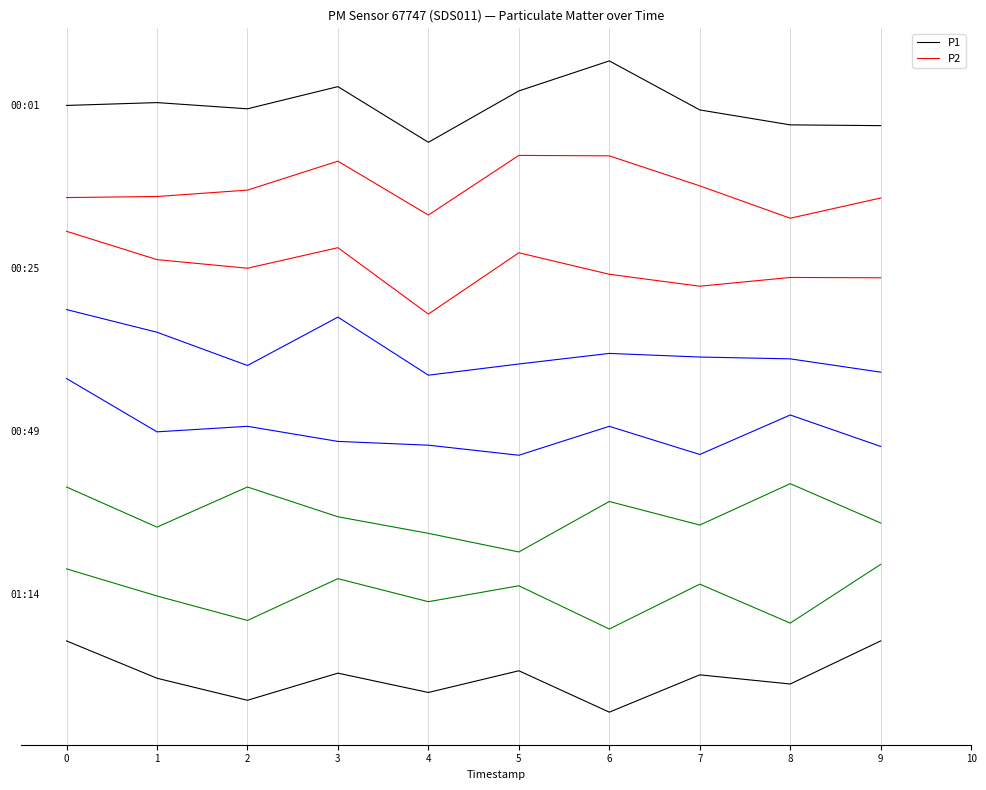

Does the chart display data point markers on the line(s)?

No